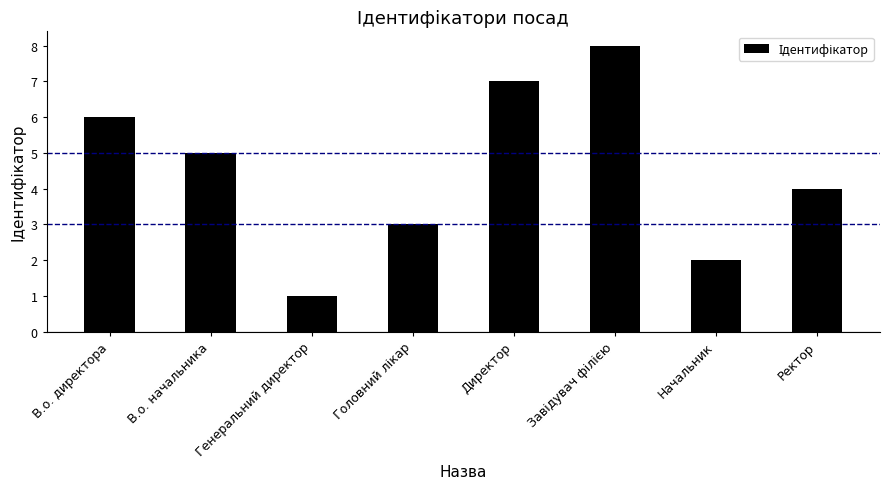

Does the chart contain stacked bars?

No